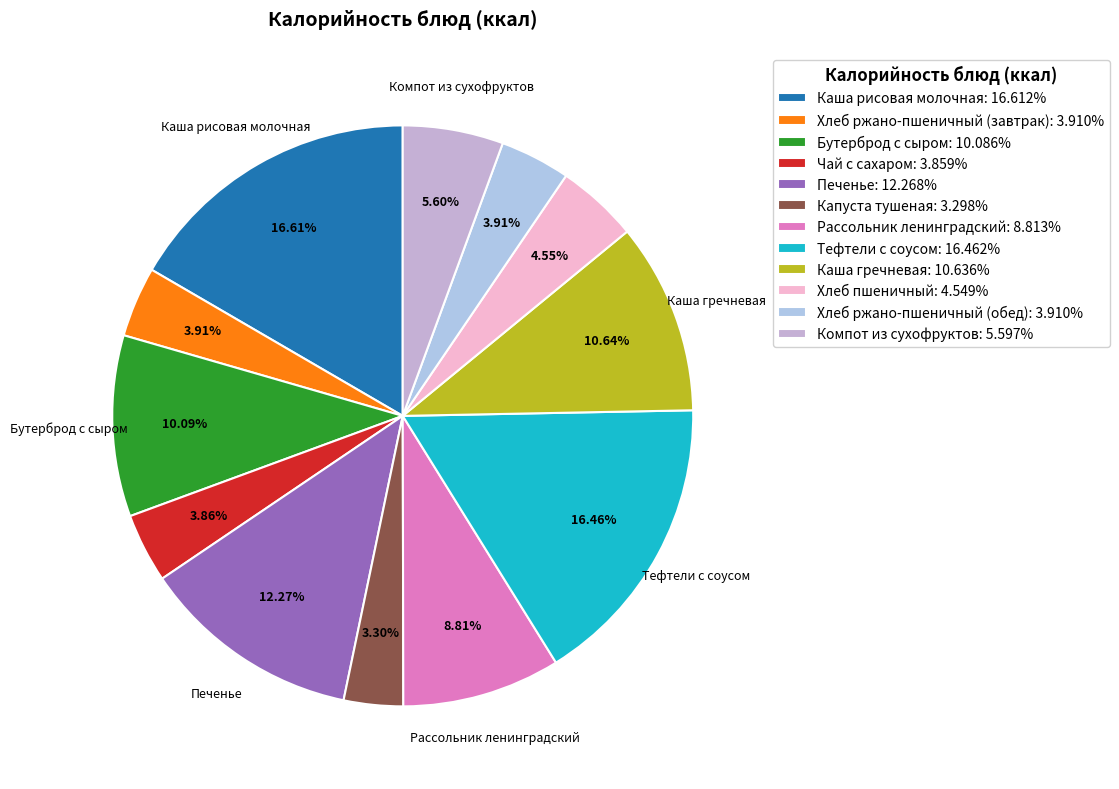

Is there a majority slice in this chart?

No